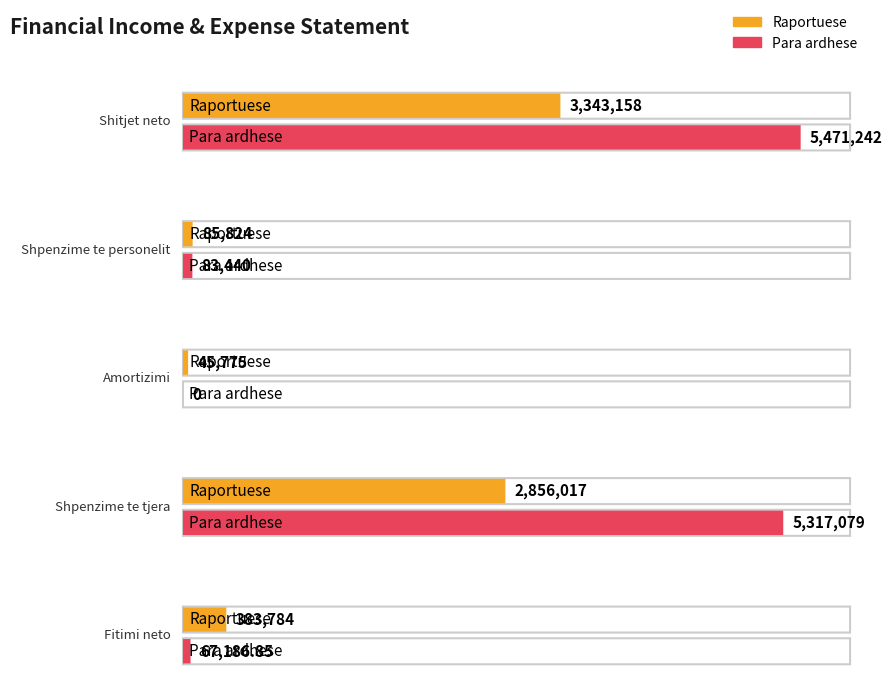

What is the difference between the Para ardhese values at Shpenzime te tjera and Amortizimi?

5317079.0